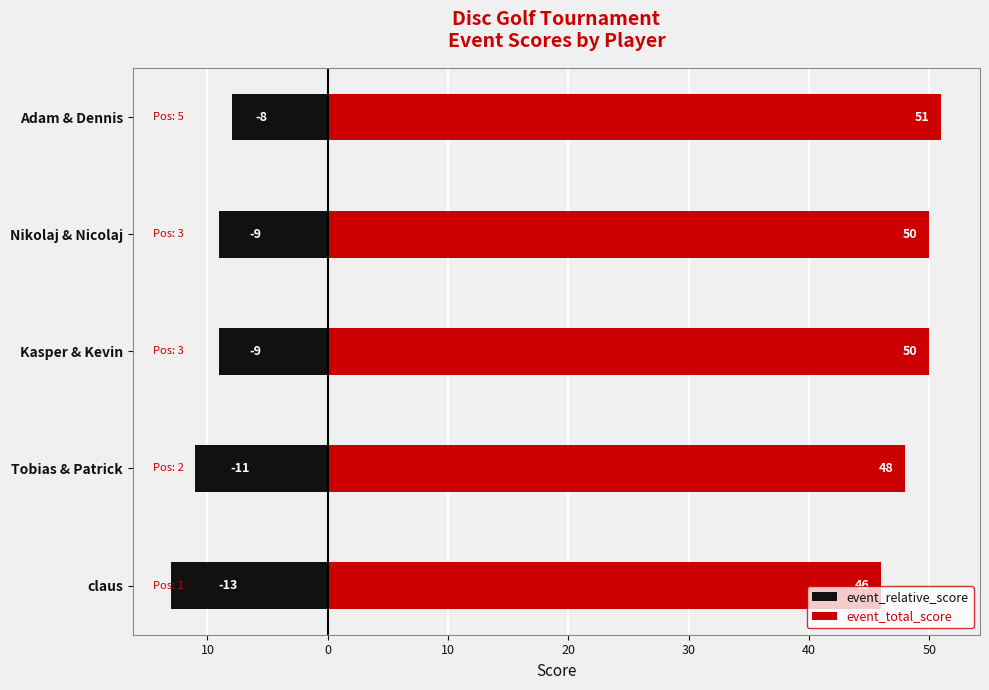

Between 20 and 0, which is larger?

20